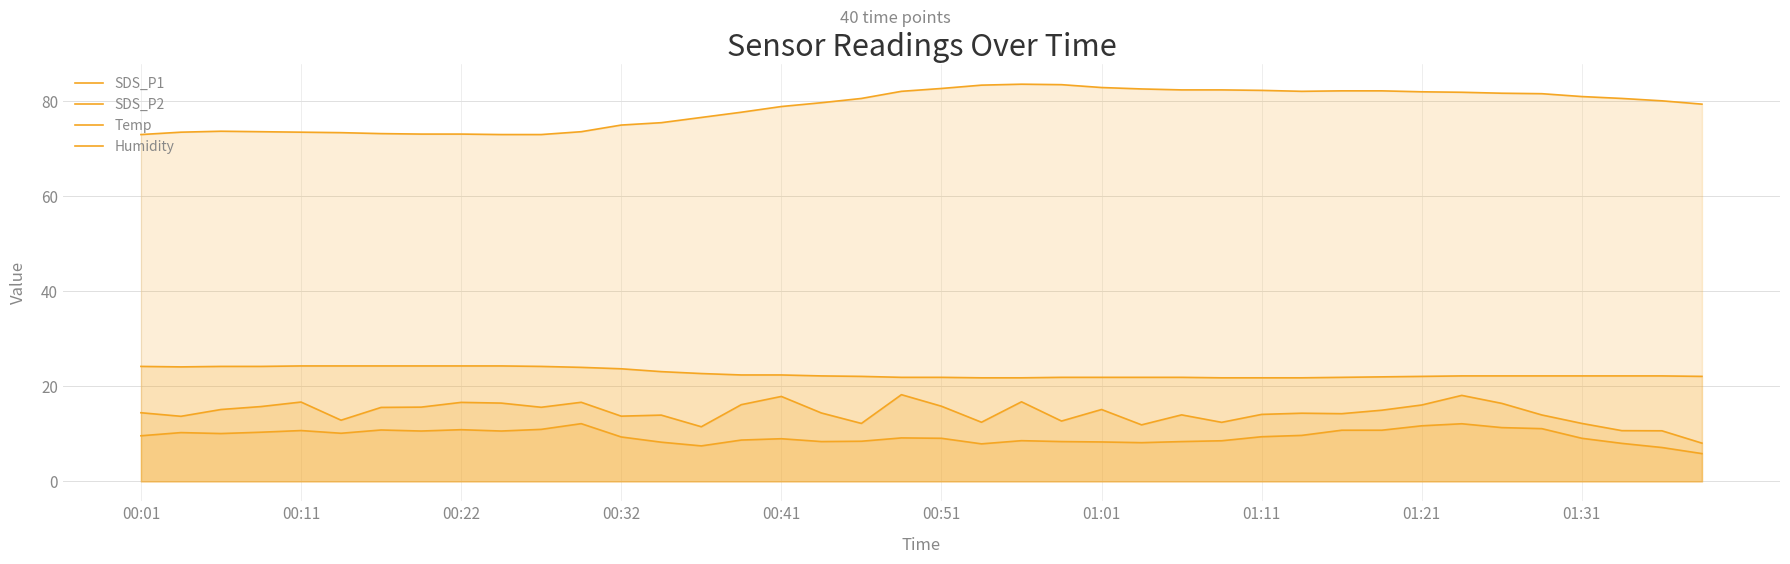

What are all the series names shown in the legend?

SDS_P1, SDS_P2, Temp, Humidity